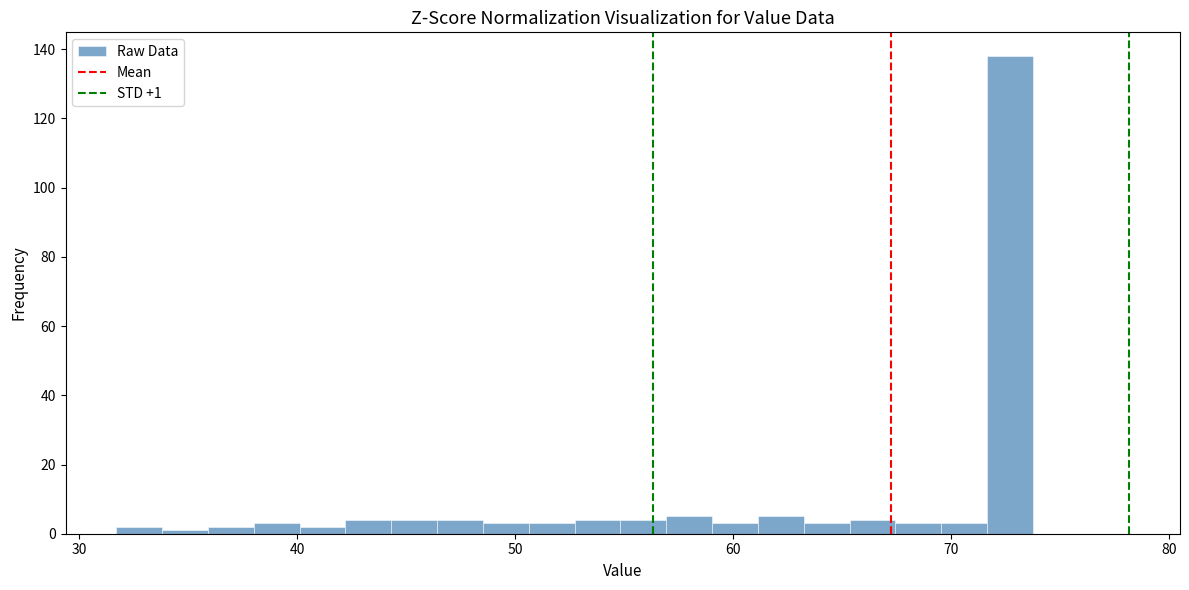

Around what value on the x-axis is the tallest bar? Give the approximate position of its centre, as read against the axis.

73